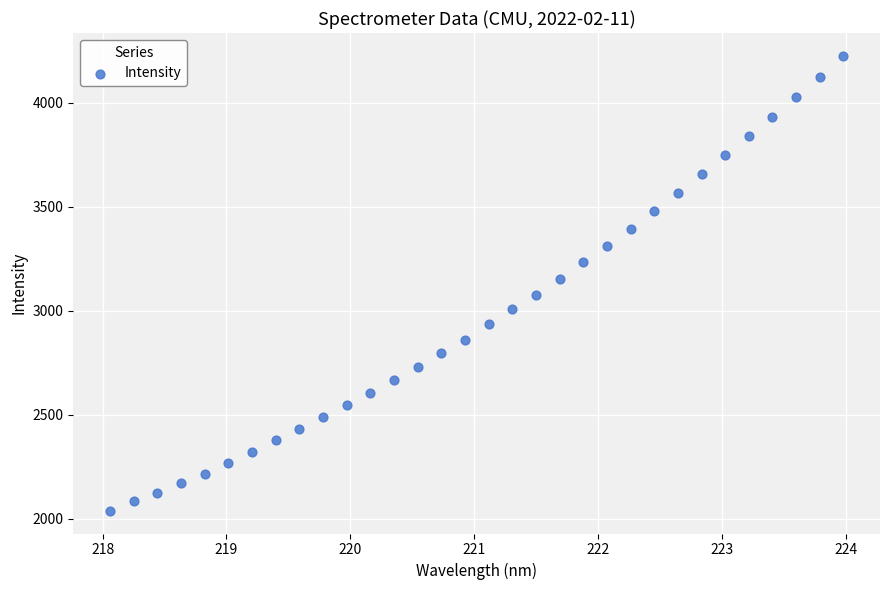

What is the range of Y values (max minus min)?

2187.2